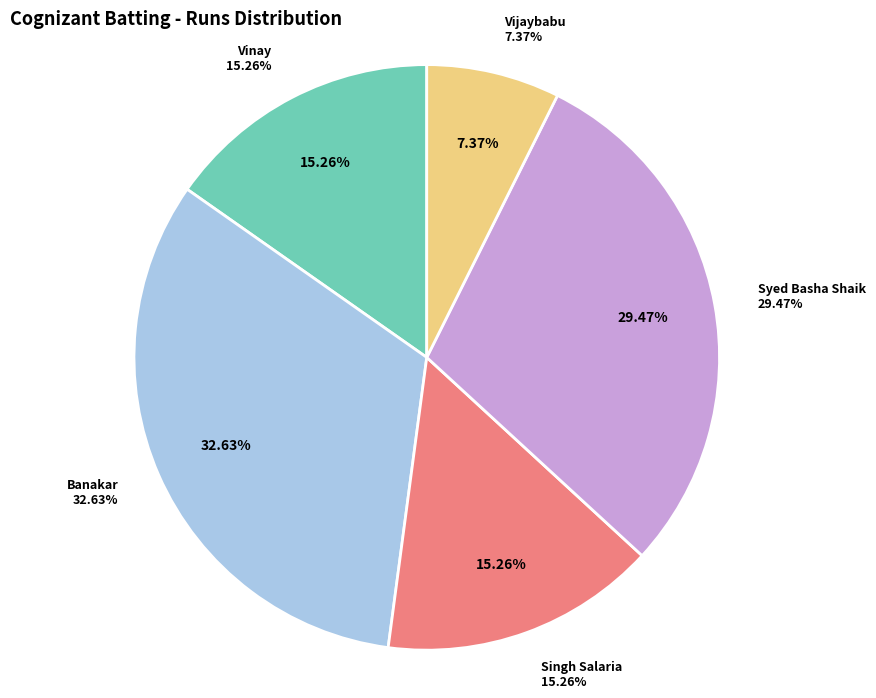

To the nearest percent, what is the average slice percentage?

20%